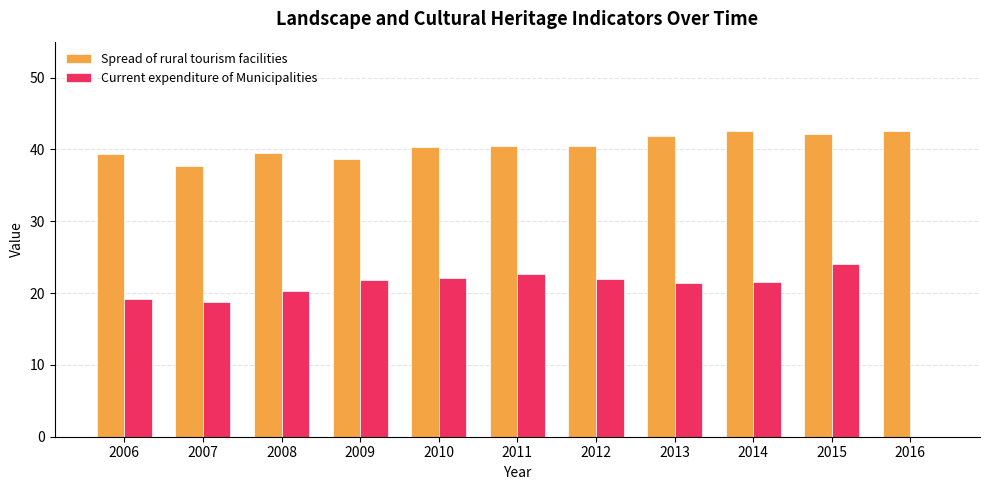

The value of Current expenditure of Municipalities at 2007 is 18.7. True or false?

True